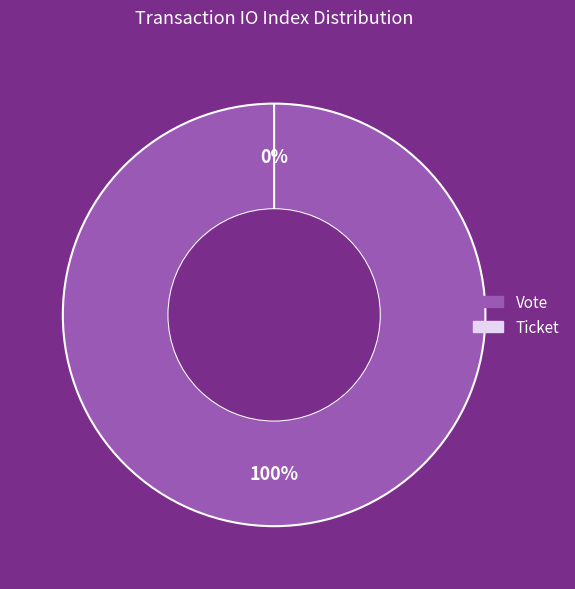

Count the number of slices in the pie.

2